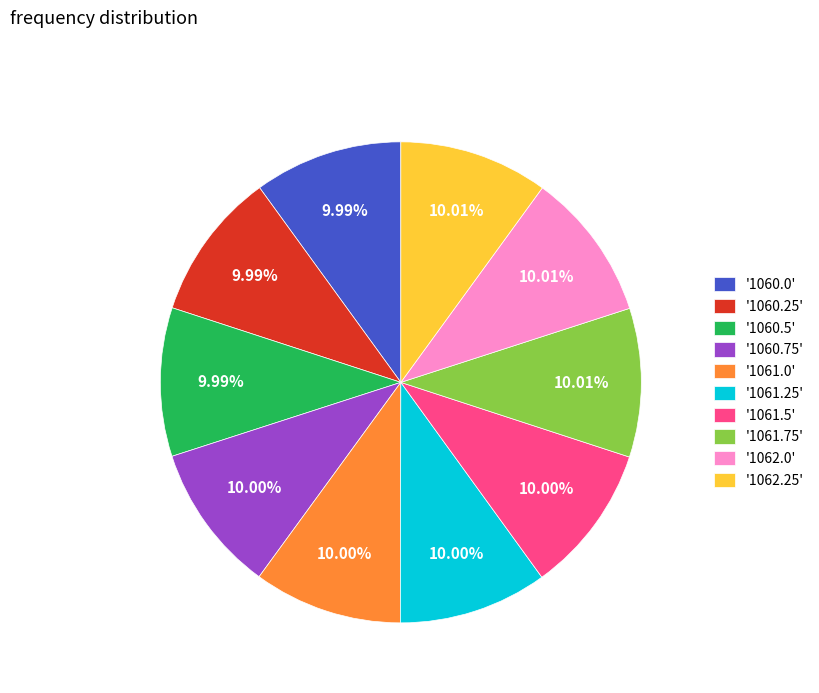

Approximately how many times larger is the value at '1062.25' compared to '1060.75'?

1.0